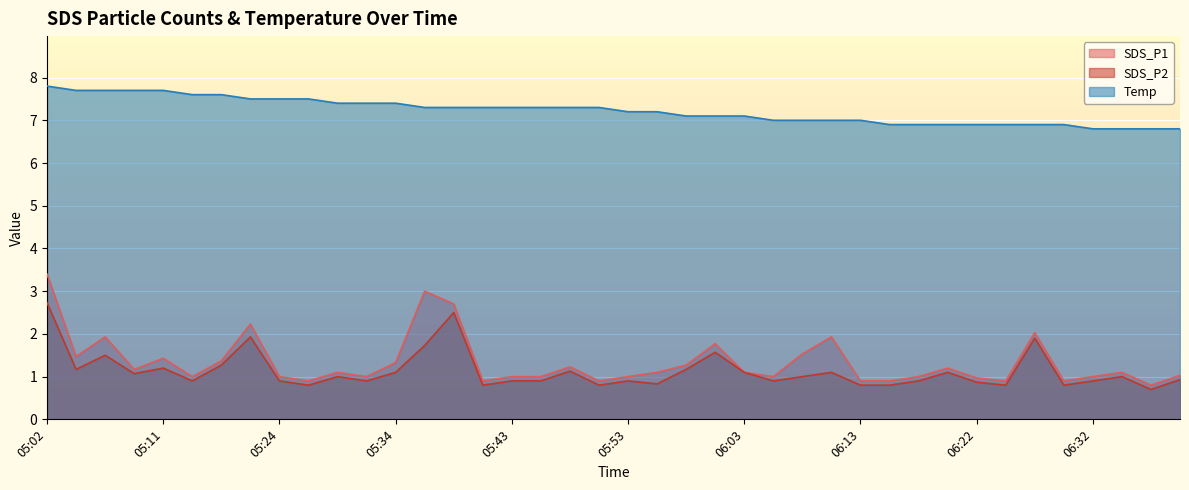

Between 05:58 and 06:13, which series saw the biggest shift?

SDS_P1